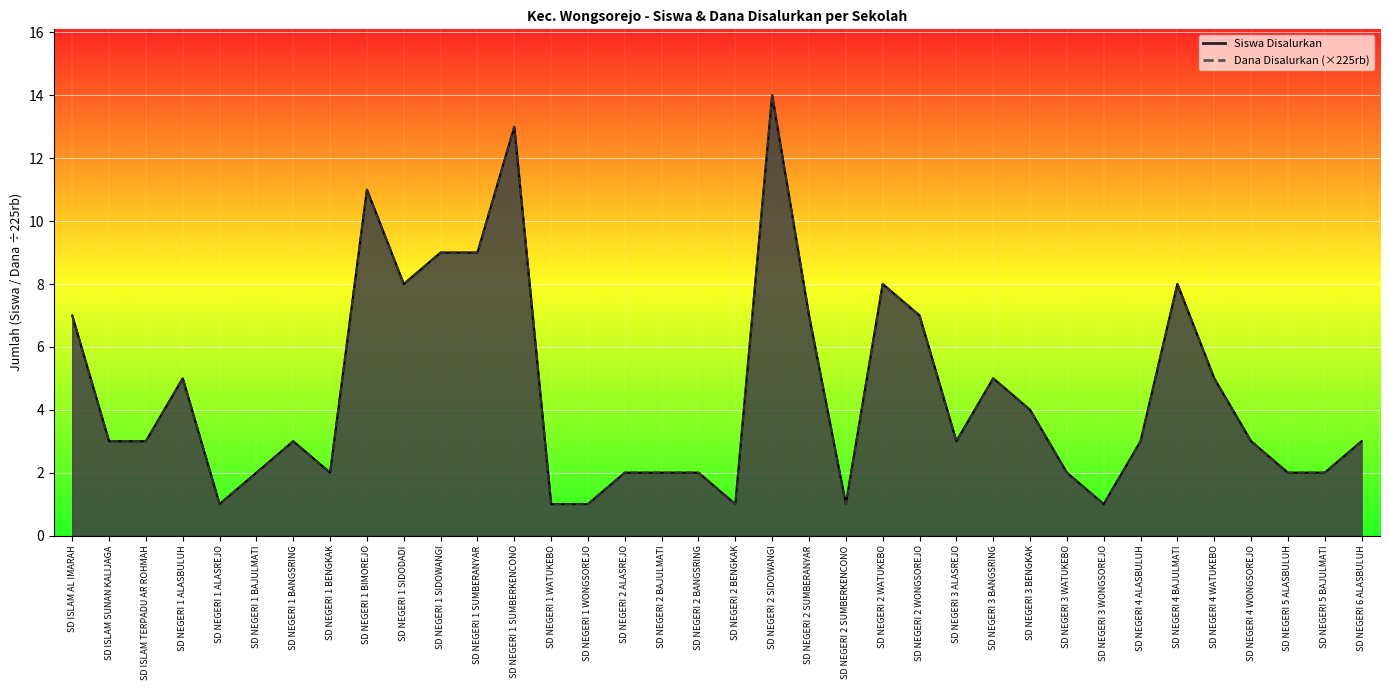

At how many categories does at least one series exceed 5?

11